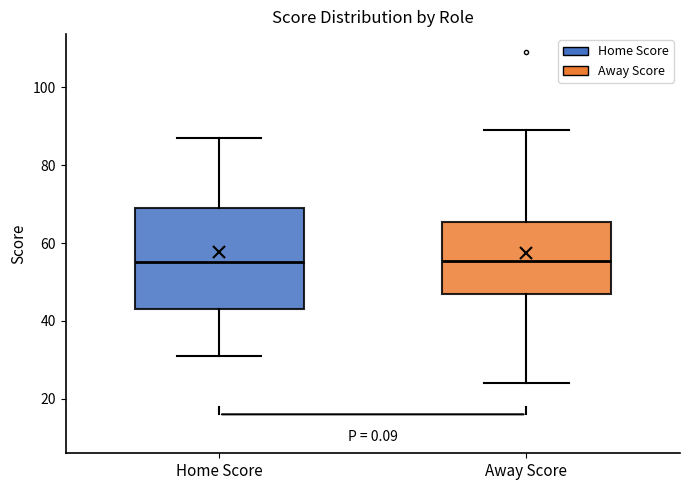

Reading left to right, read every box against the y-axis: the position of its median line, the range the box covers, and the ends of its whiskers. The values are not printed on the chart, so give them approximately, as read against the axis.

Home Score: median 56, box 44 to 70, whiskers 32 to 88
Away Score: median 56, box 48 to 66, whiskers 24 to 90